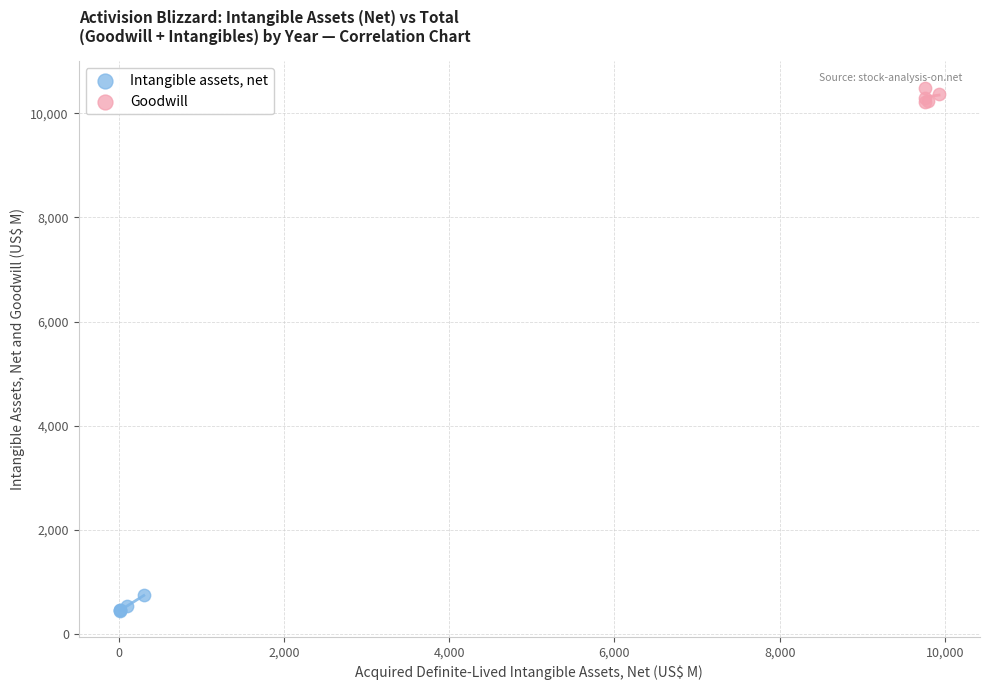

Which series reaches the maximum Y coordinate?

Goodwill